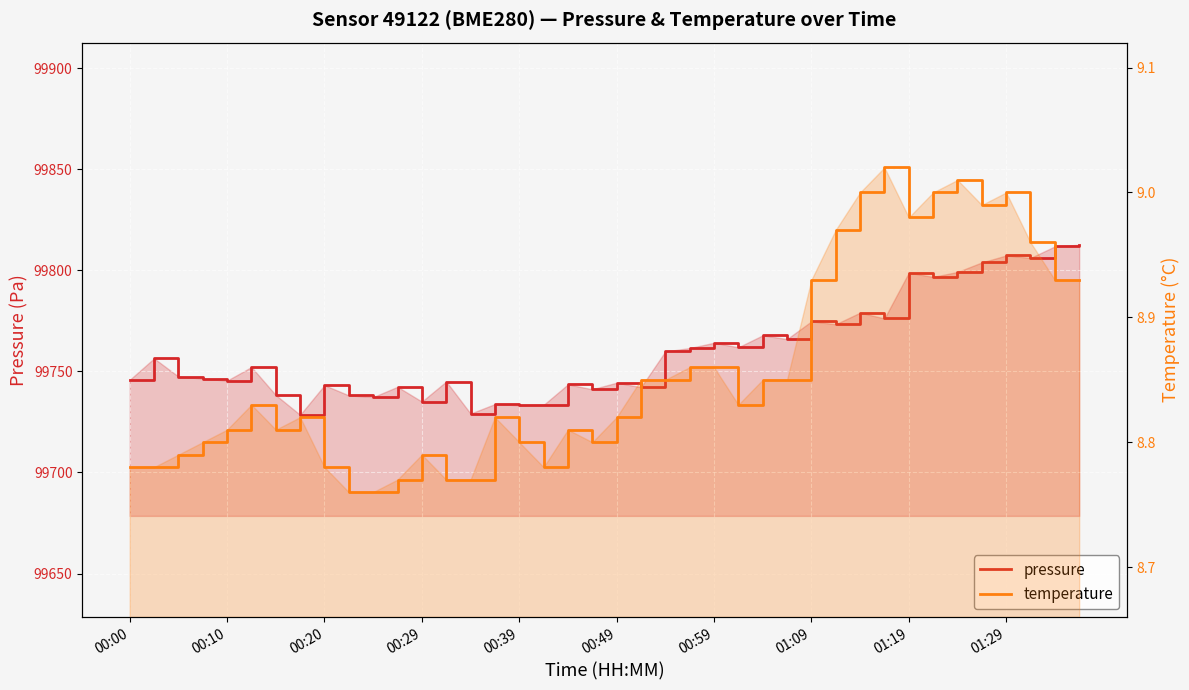

What is the total value across all series at 27?

99774.9